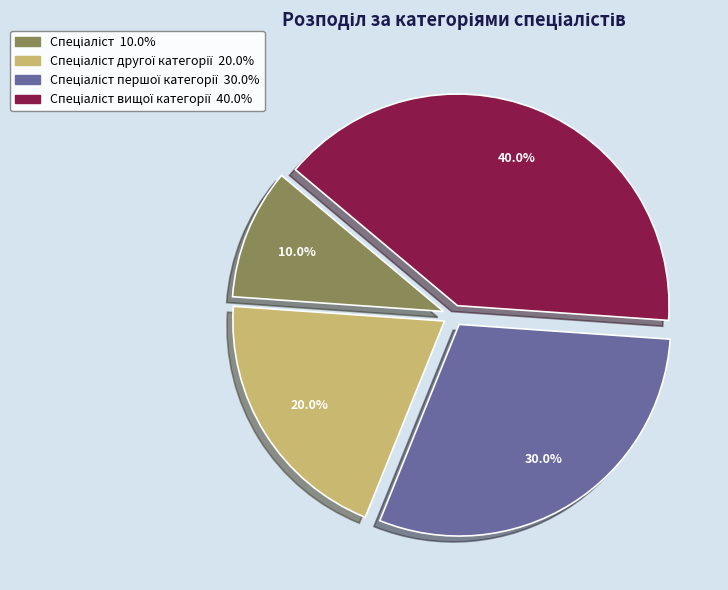

How many segments does this pie chart have?

4